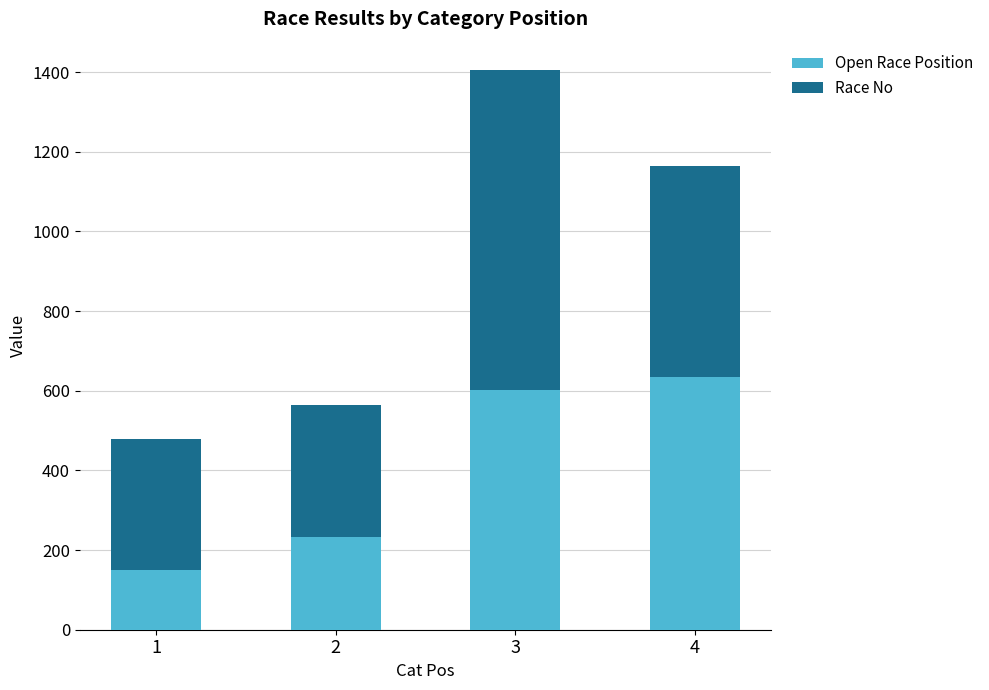

Reading left to right, list the values for the Open Race Position series.

149	234	603	634